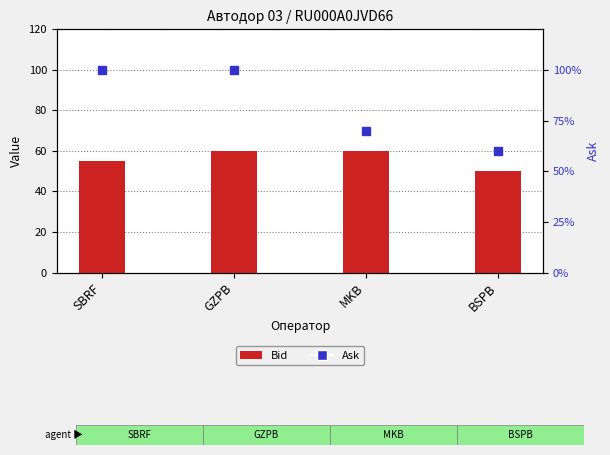

What is the difference between the maximum and minimum values?

10